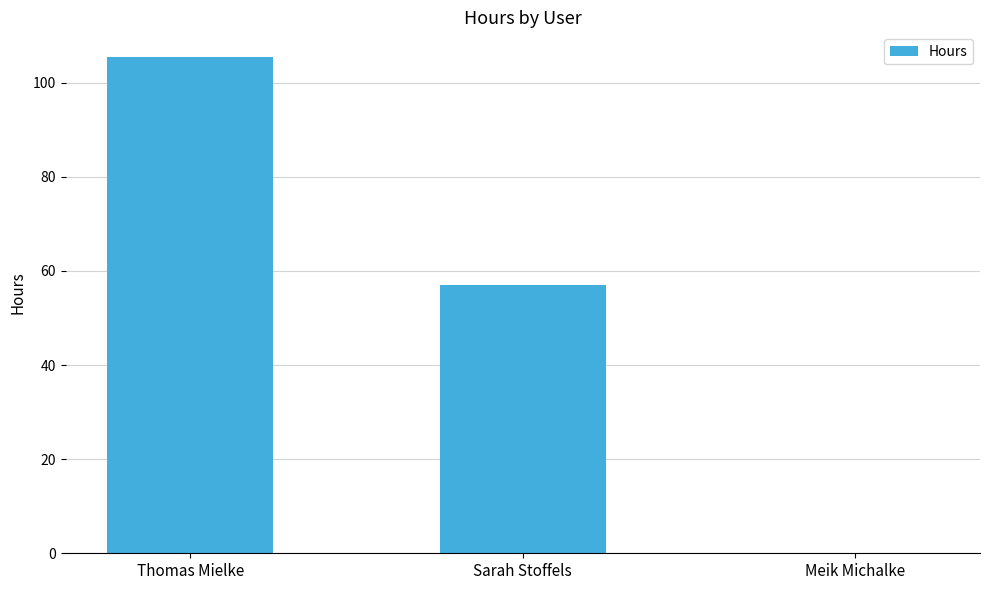

Where does the data first go above 57?

Thomas Mielke